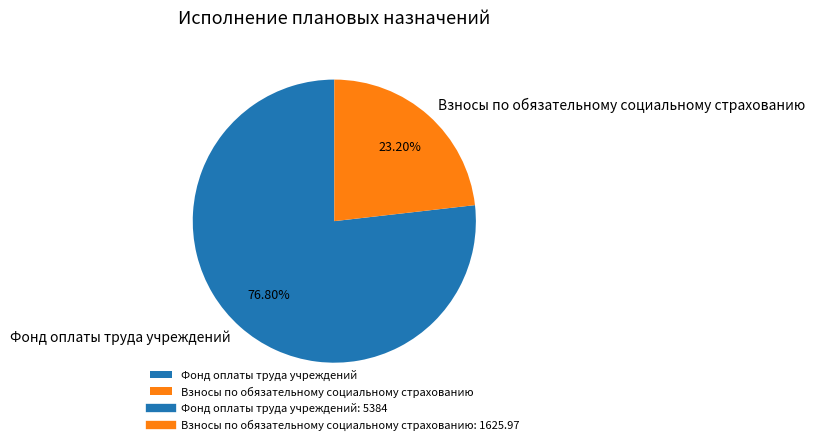

To the nearest percent, what is the combined percentage of Фонд оплаты труда учреждений and Взносы по обязательному социальному страхованию?

100%